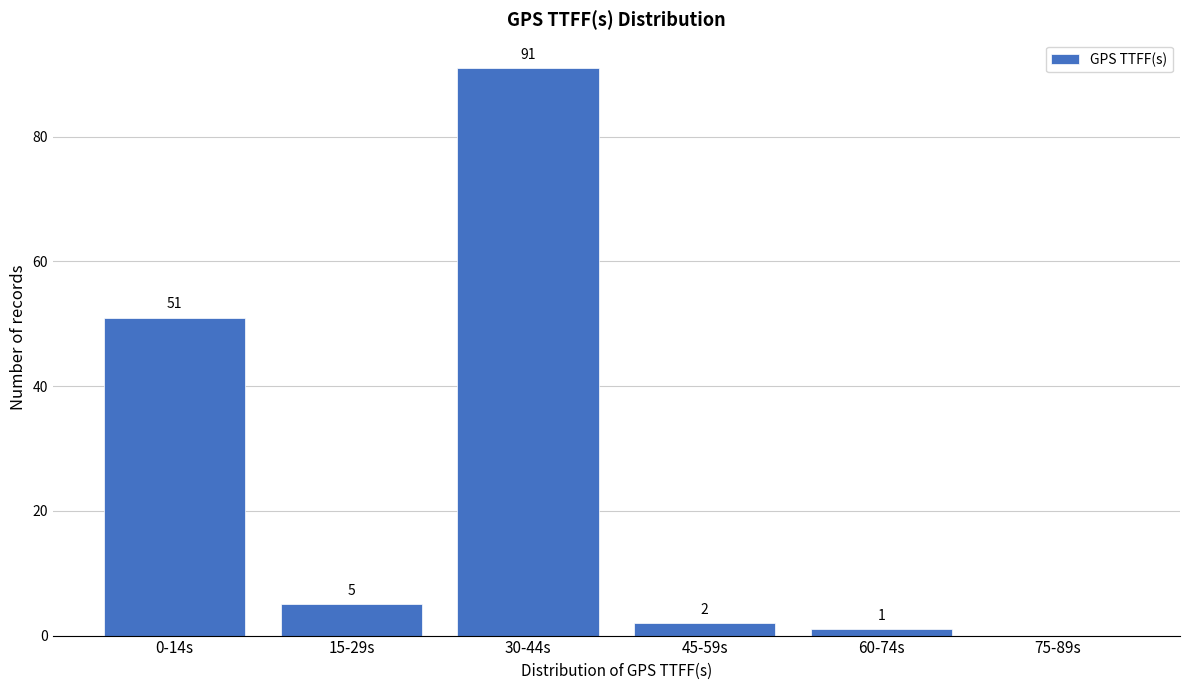

Reading left to right, extract all data points from this chart.

0-14s=51	15-29s=5	30-44s=91	45-59s=2	60-74s=1	75-89s=0